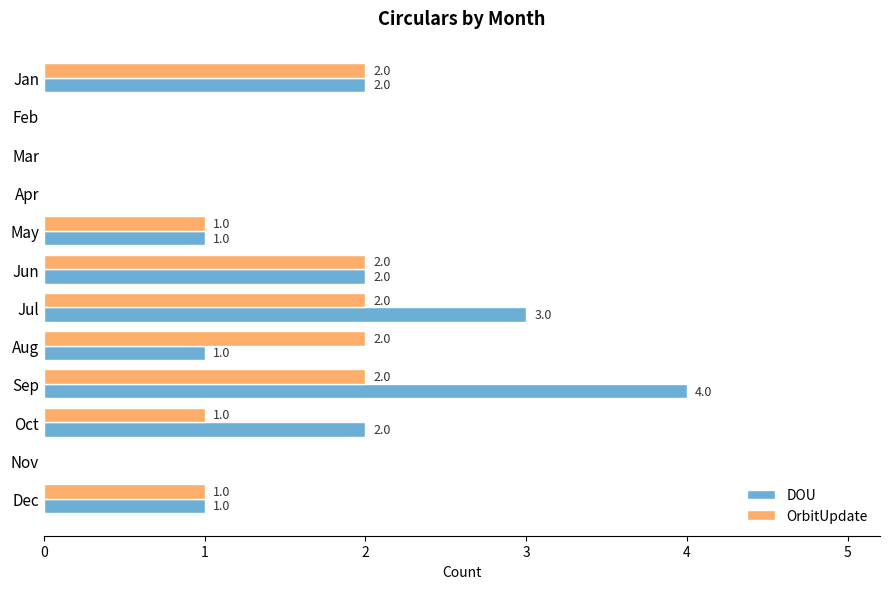

Which category has the highest value in the DOU series?

Sep